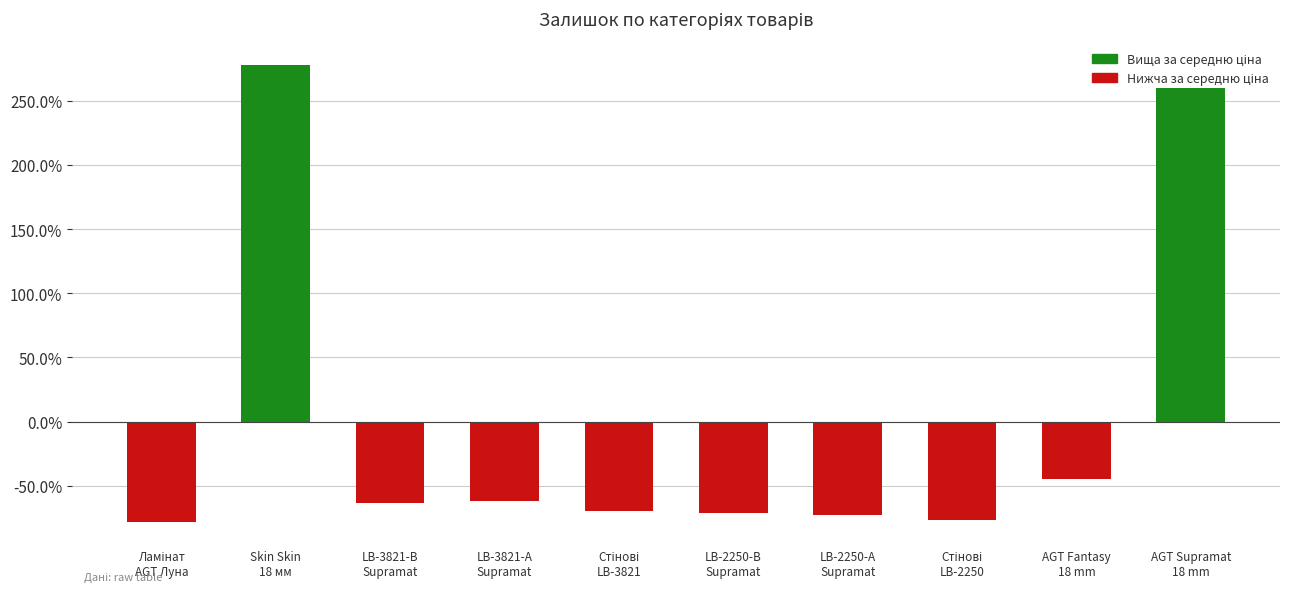

What is the difference between the maximum and minimum values?

356.6